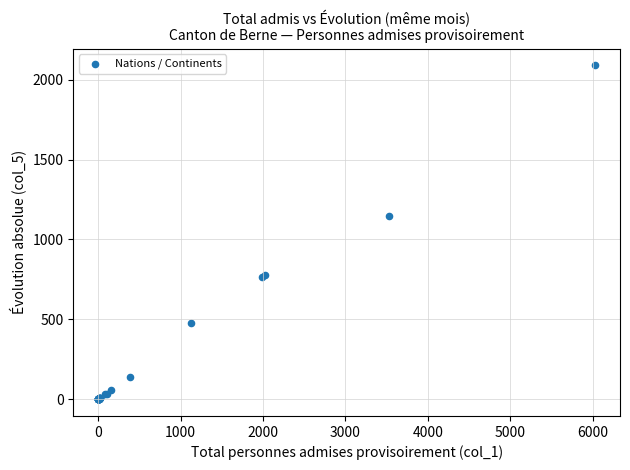

What Y value in the scatter plot is closest to 1044?

1150